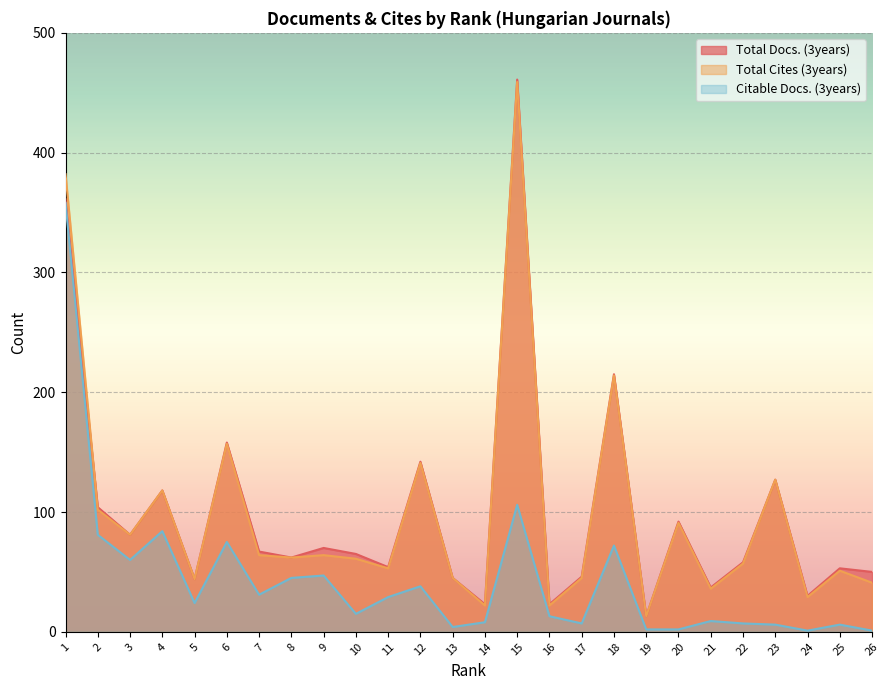

True or false: Citable Docs. (3years) and Total Docs. (3years) intersect in this chart.

False